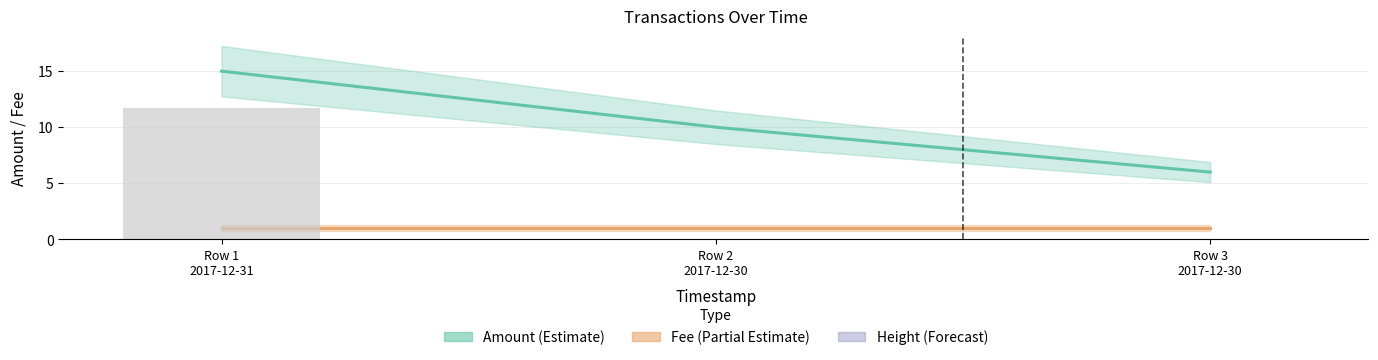

What is the label of the 1st bar from the right?

Row 3
2017-12-30